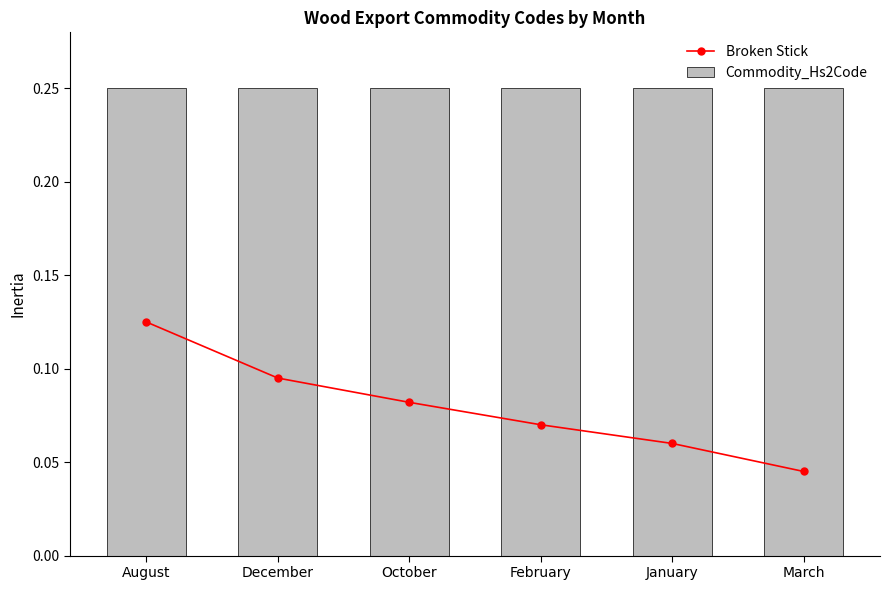

Reading left to right, transcribe all the data shown in this chart.

Broken Stick: 0.1	0.1	0.1	0.1	0.1	0.0
Commodity_Hs2Code: 0.2	0.2	0.2	0.2	0.2	0.2